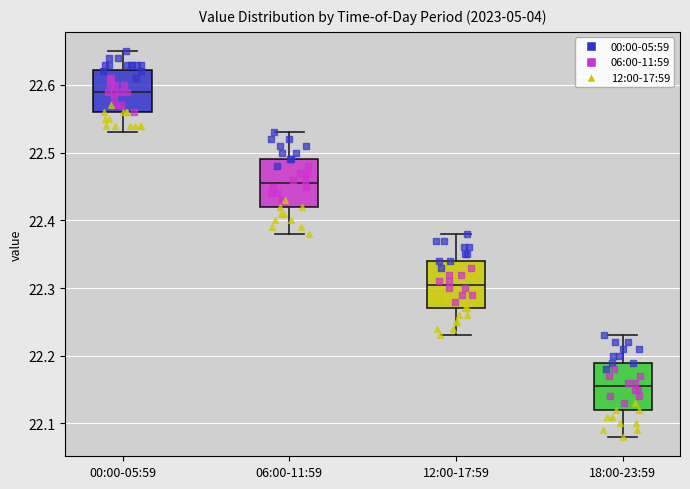

Where is the upper edge of the box for 18:00-23:59 on the y-axis? The values are not printed on the chart, so give them approximately, as read against the axis.

22.19